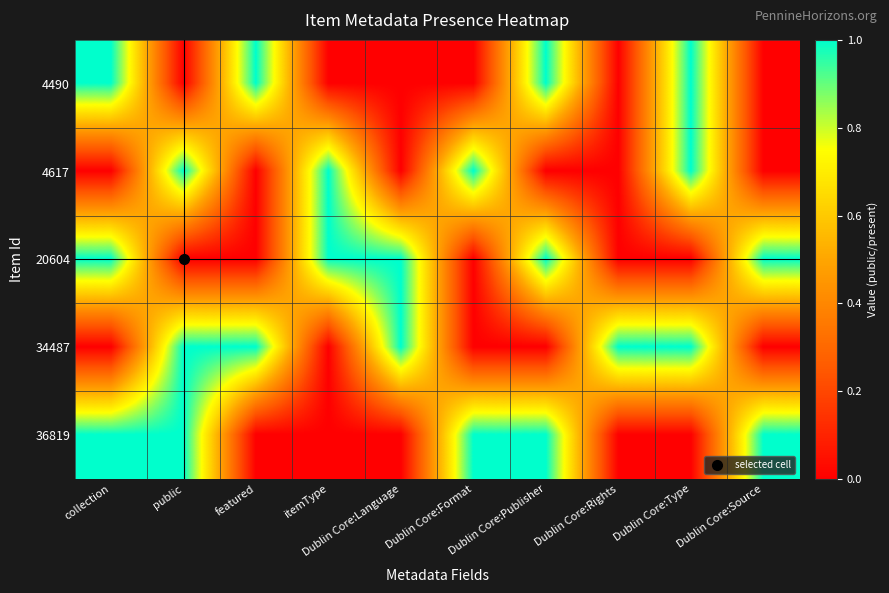

At featured, list the series in order from largest to smallest.

4490, 34487, 4617, 20604, 36819